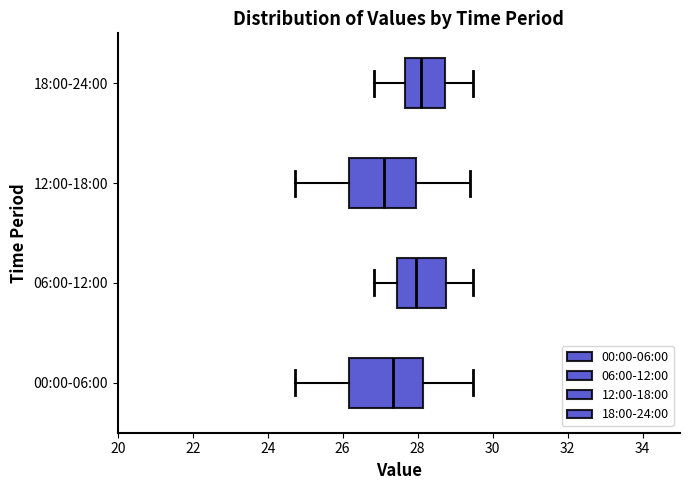

Where does the median line of the box for 18:00-24:00 sit on the x-axis? The values are not printed on the chart, so give them approximately, as read against the axis.

28.0